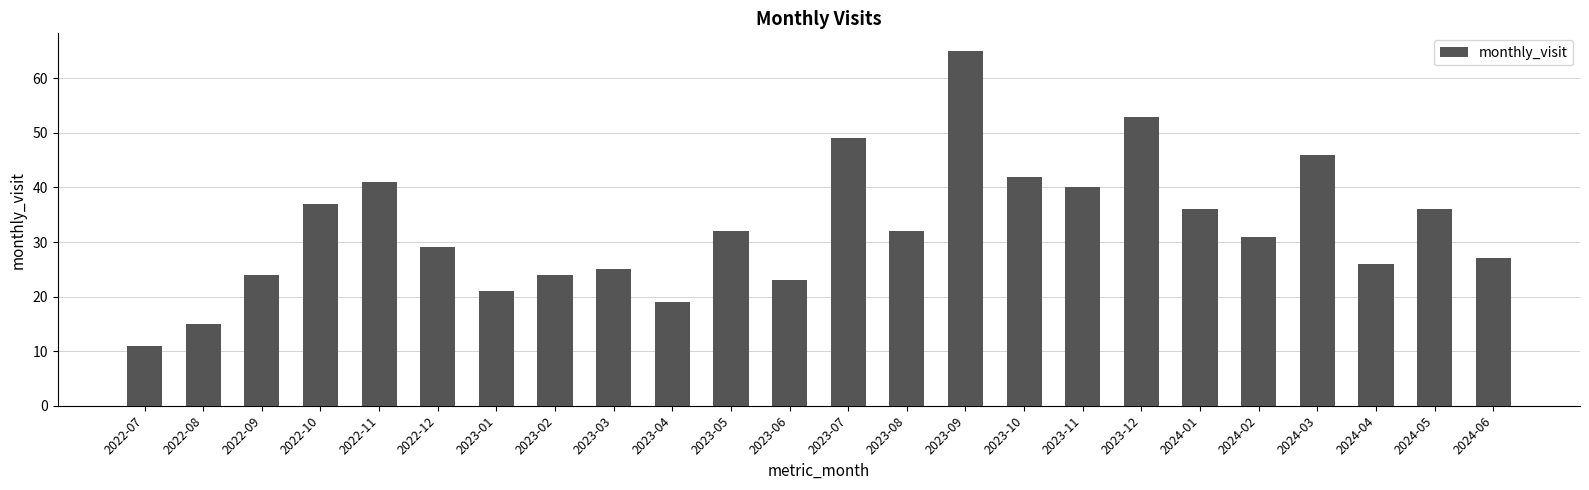

What is the smallest value displayed?

11